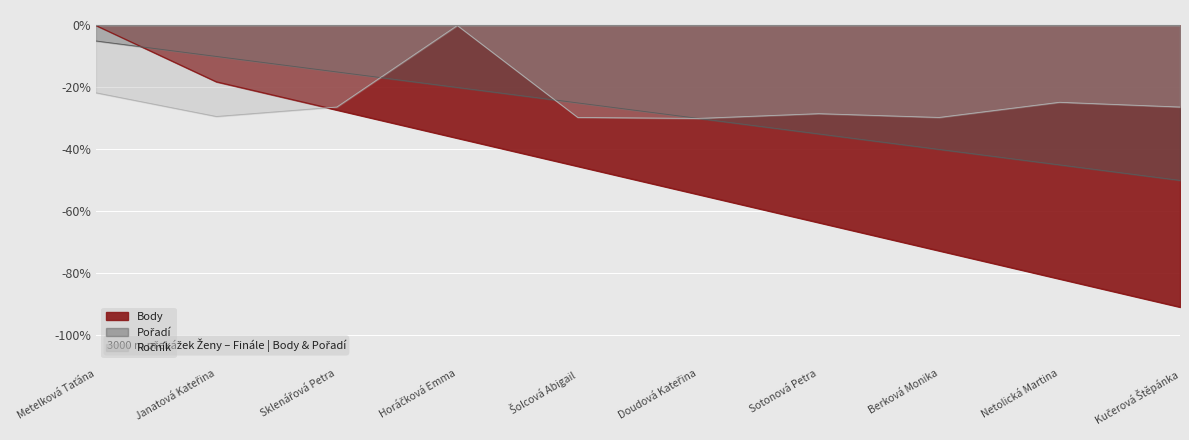

Reading left to right, list all the values displayed in this chart.

Body: 0.0	-0.2	-0.3	-0.4	-0.5	-0.5	-0.6	-0.7	-0.8	-0.9
Pořadí: -0.1	-0.1	-0.1	-0.2	-0.2	-0.3	-0.3	-0.4	-0.5	-0.5
Ročník: -0.2	-0.3	-0.3	-0.0	-0.3	-0.3	-0.3	-0.3	-0.2	-0.3